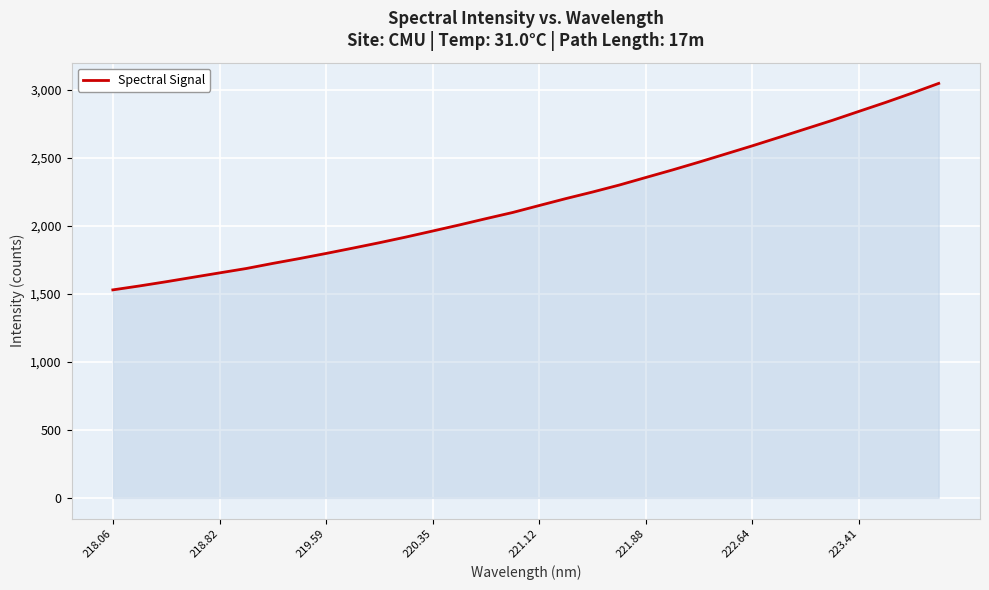

Reading left to right, list all the values displayed in this chart.

1529.7	1558.7	1589.7	1622.2	1654.7	1686.8	1724.5	1760.2	1797.8	1836.8	1876.8	1918.7	1962.9	2007.5	2053.9	2099.1	2150.5	2201.4	2249.7	2300.8	2356.6	2412.0	2469.8	2529.6	2589.5	2651.5	2714.0	2776.4	2842.6	2908.2	2976.9	3048.5